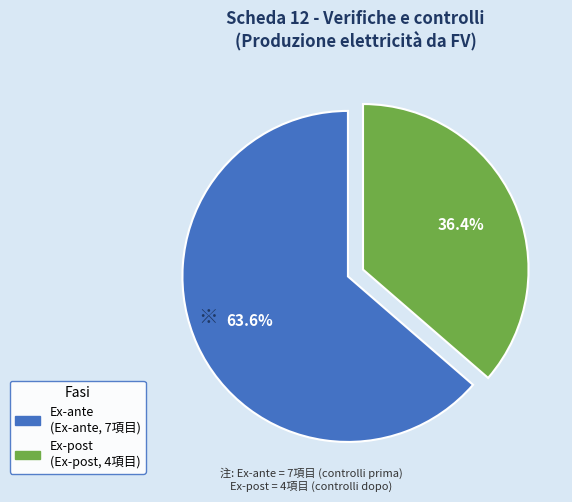

What is the total percentage of Ex-ante and Ex-post?

100.0%